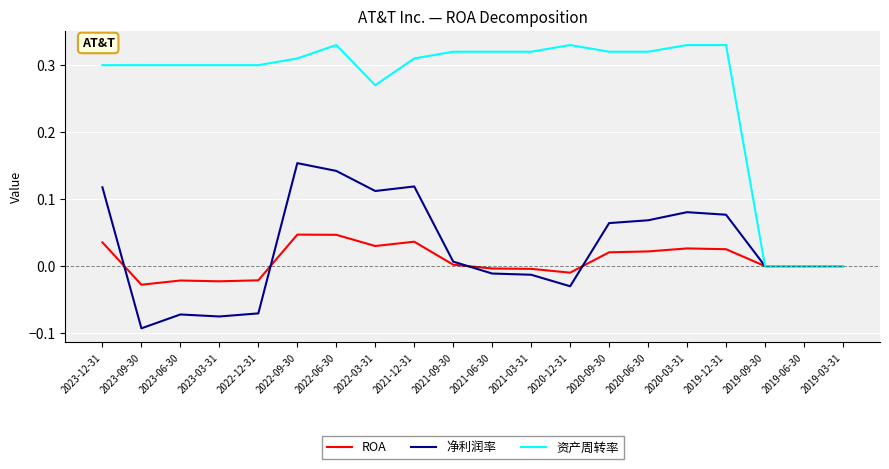

How many lines are shown in the chart?

3